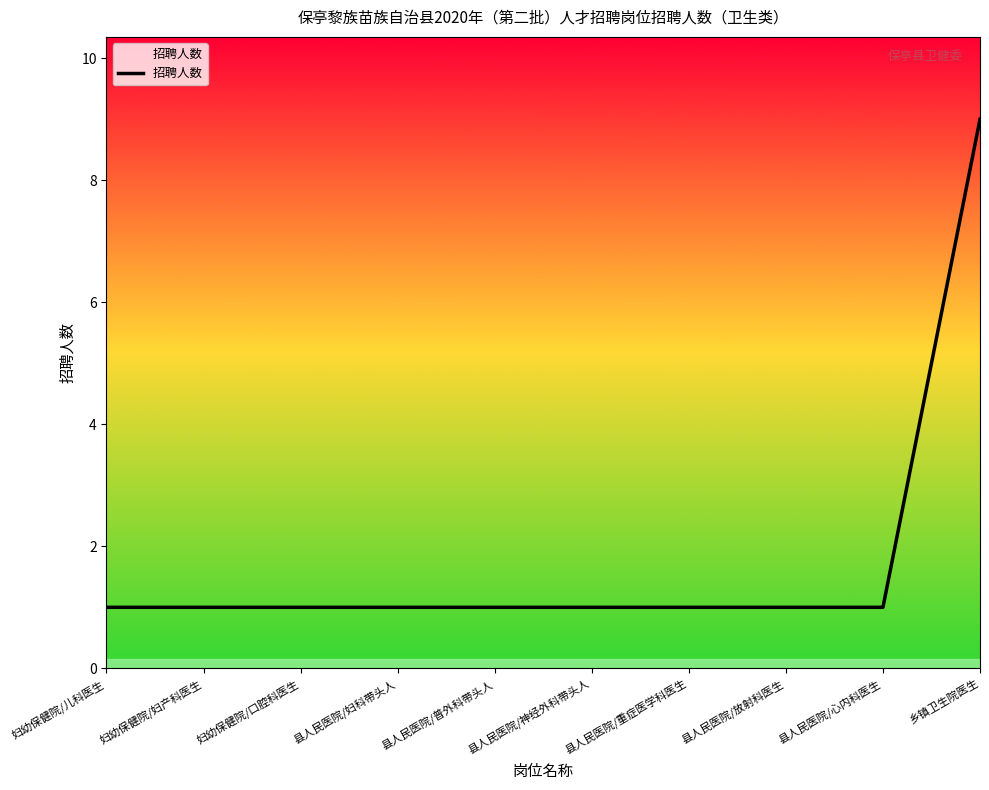

What is the ratio of the value at 妇幼保健院/口腔科医生 to the value at 县人民医院/普外科带头人?

1.0